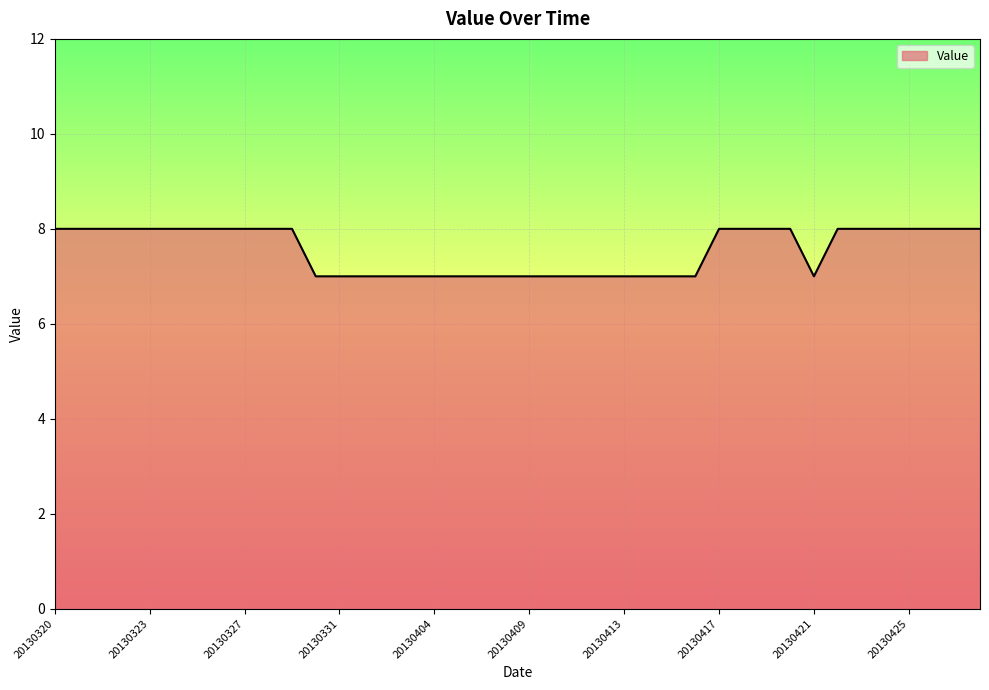

What is the minimum value shown in the chart?

7